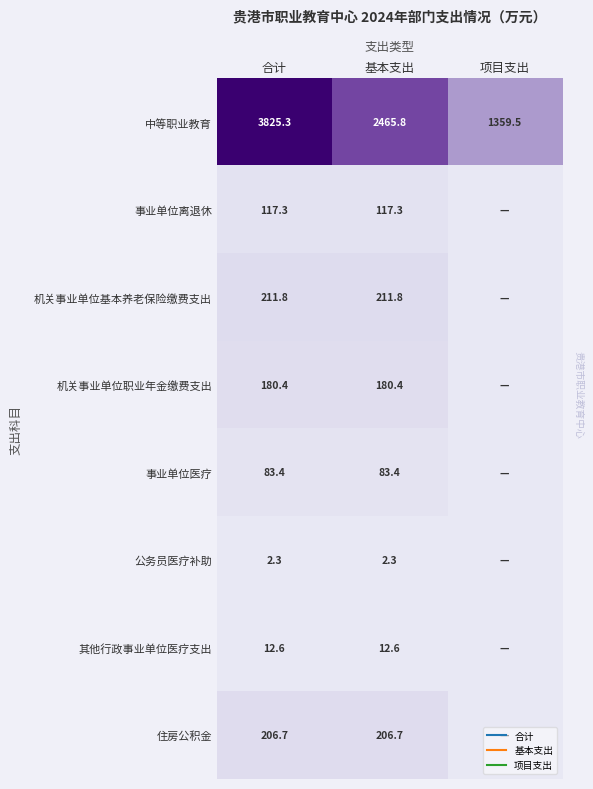

The value of 机关事业单位基本养老保险缴费支出 at 项目支出 is -68.0. True or false?

False